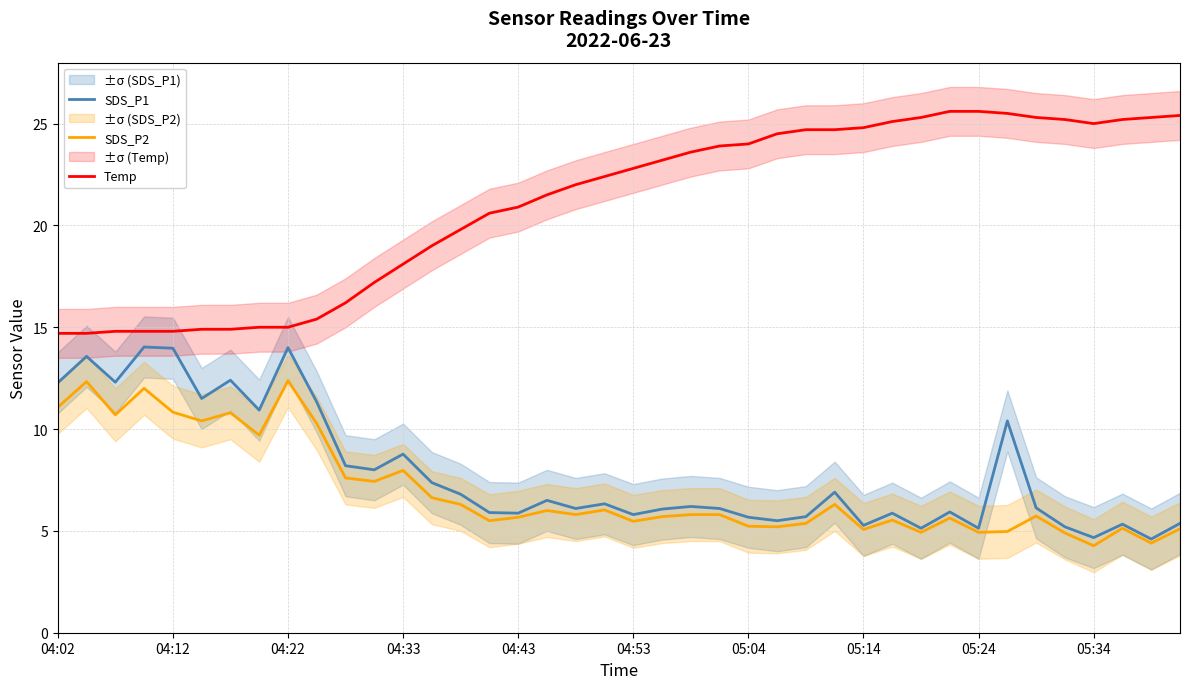

Rank the series by their maximum value, from highest to lowest.

Temp, SDS_P1, SDS_P2